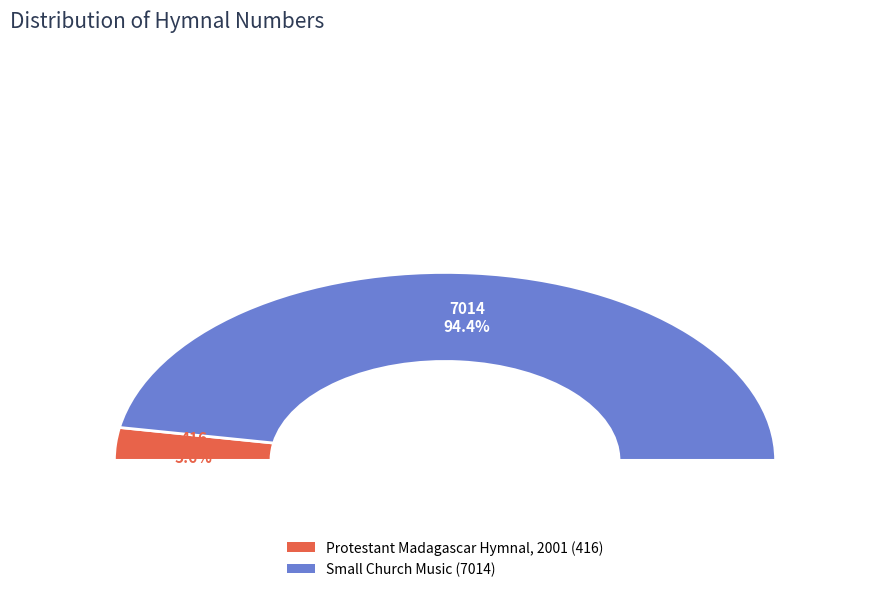

How many slices are in this pie chart?

2